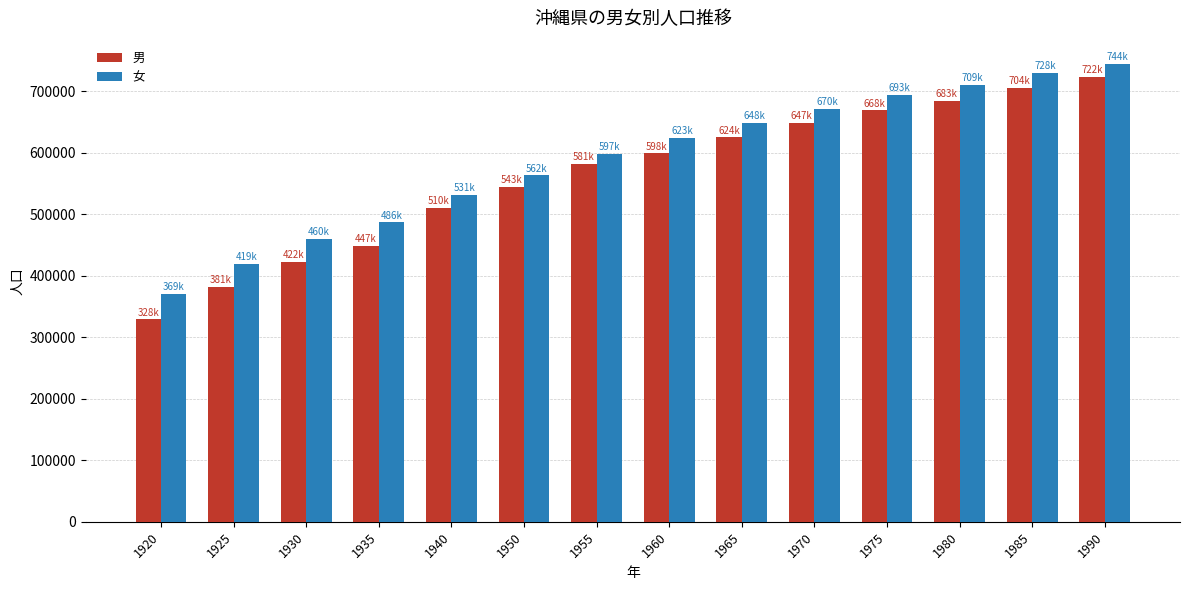

What is the value of the 女 bar at the 8th from the left?

623729